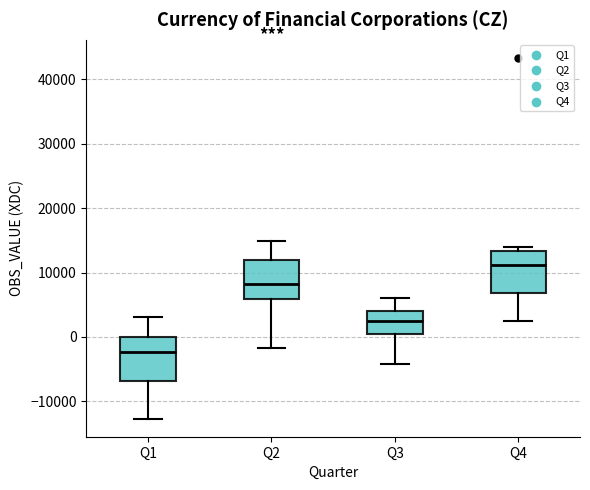

Which box has the highest median line?

Q4